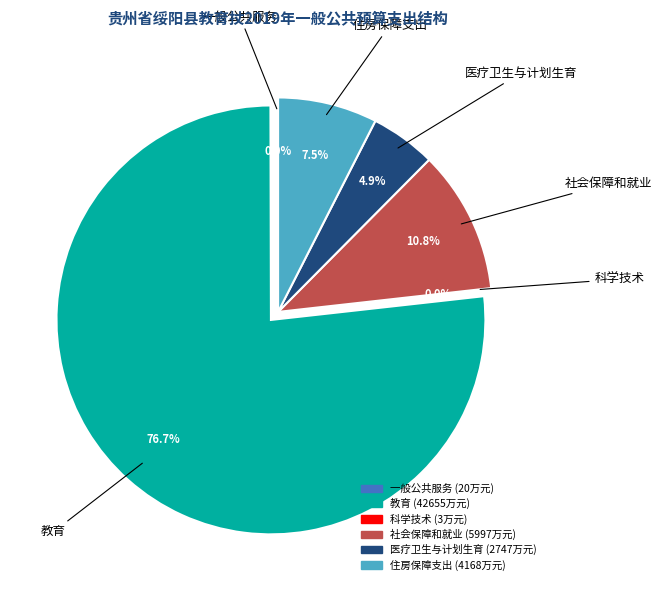

To the nearest percent, what is the difference between the largest and smallest slice percentages?

77%